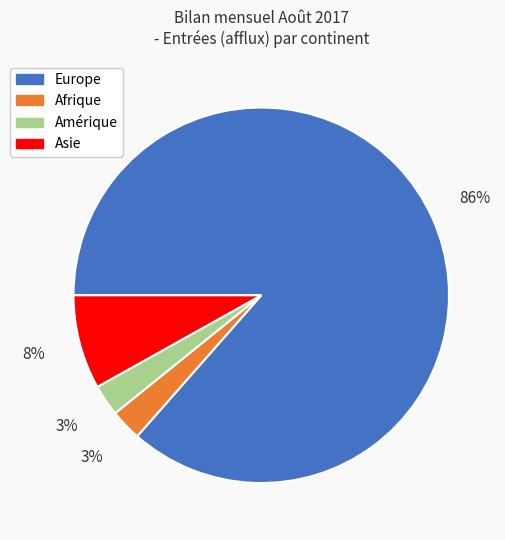

Which category has the biggest portion of the pie?

Europe